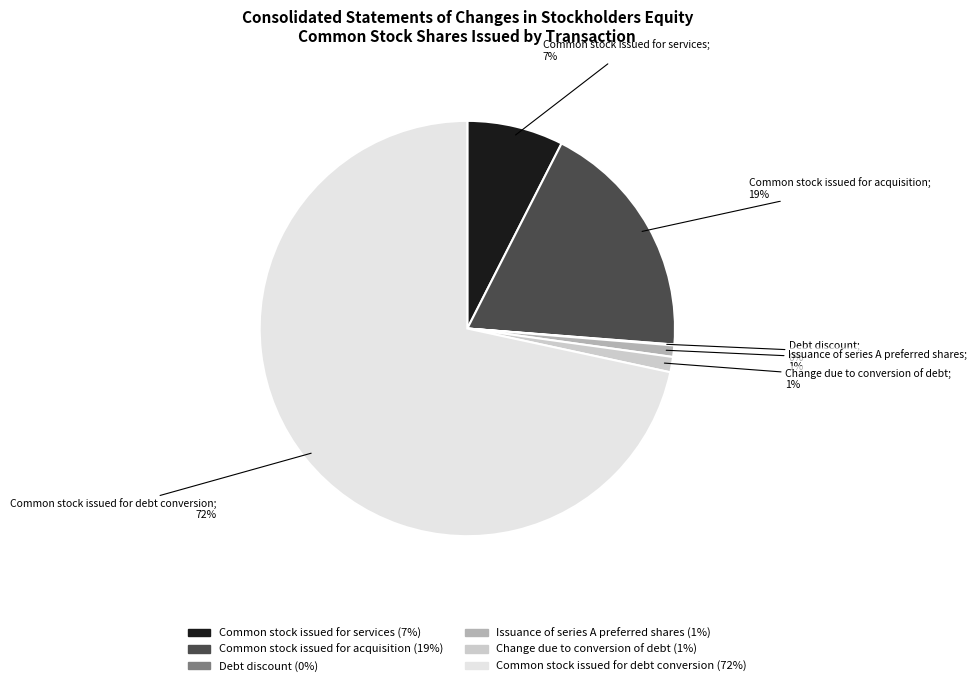

Between Common stock issued for debt conversion and Common stock issued for acquisition, which is larger?

Common stock issued for debt conversion